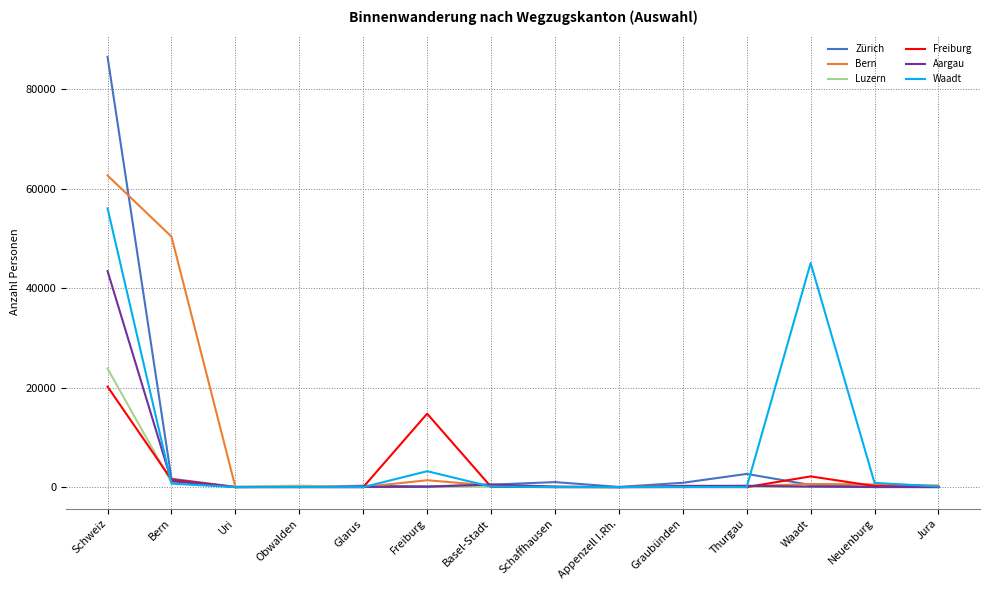

What is the difference between the maximum and minimum values in the Zürich series?

86408